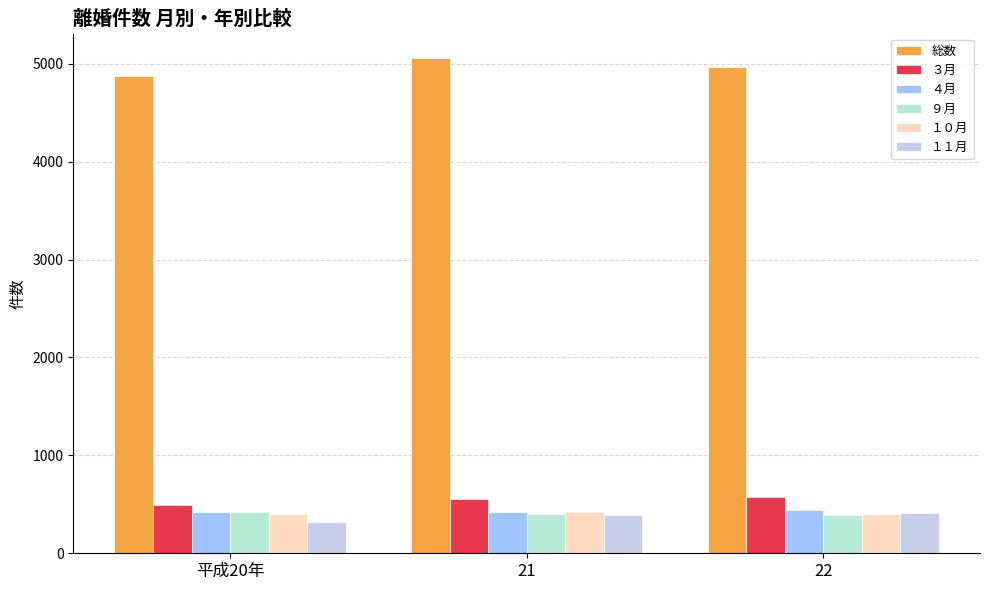

What is the sum of the 総数 values at 22 and 平成20年?

9841